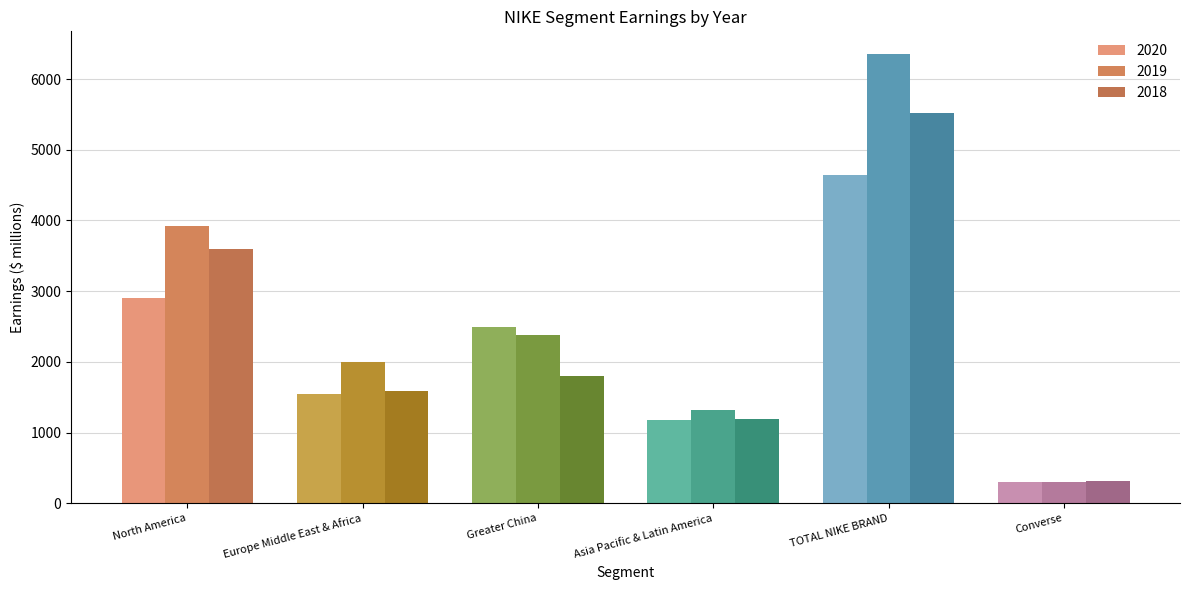

What is the spread (max minus min) of values at Europe Middle East & Africa?

454